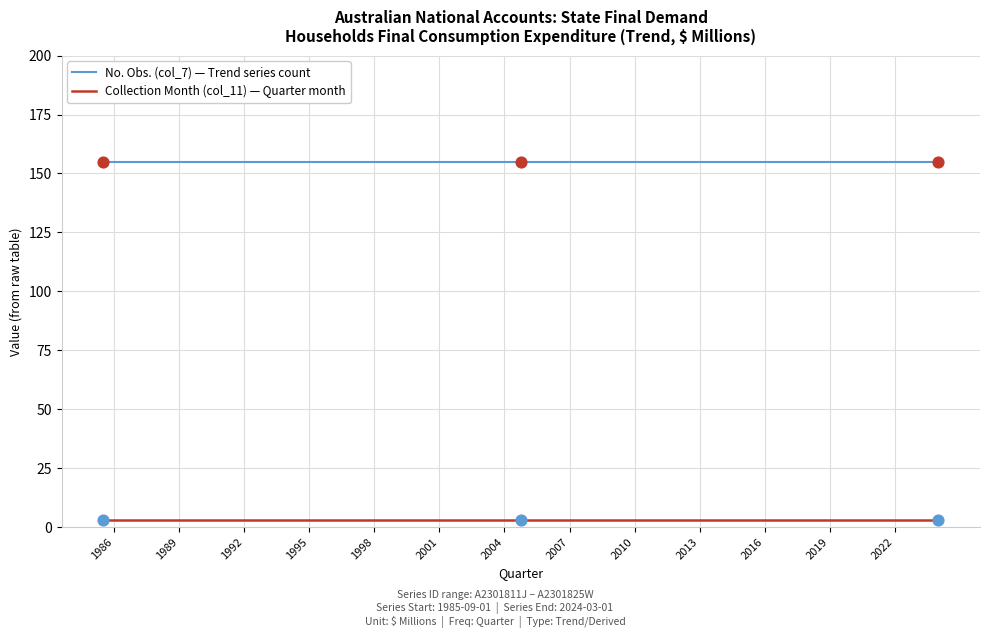

What are all the series names shown in the legend?

No. Obs. (col_7) — Trend series count, Collection Month (col_11) — Quarter month